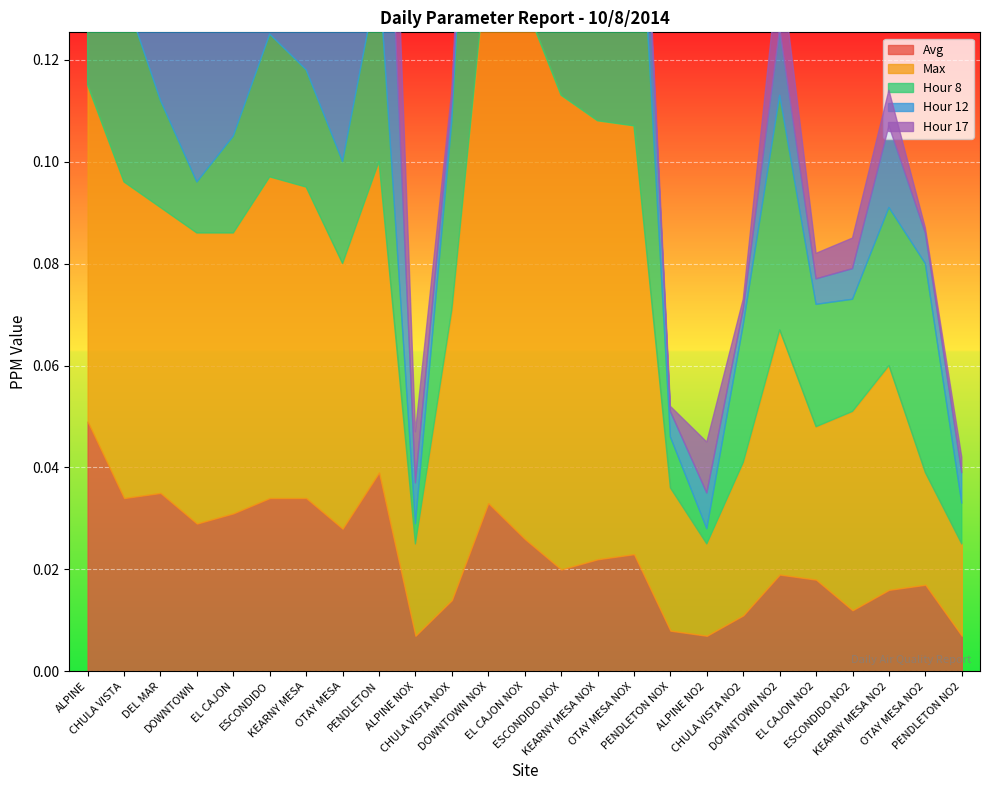

How many intersections are there between Hour 12 and Hour 8?

3